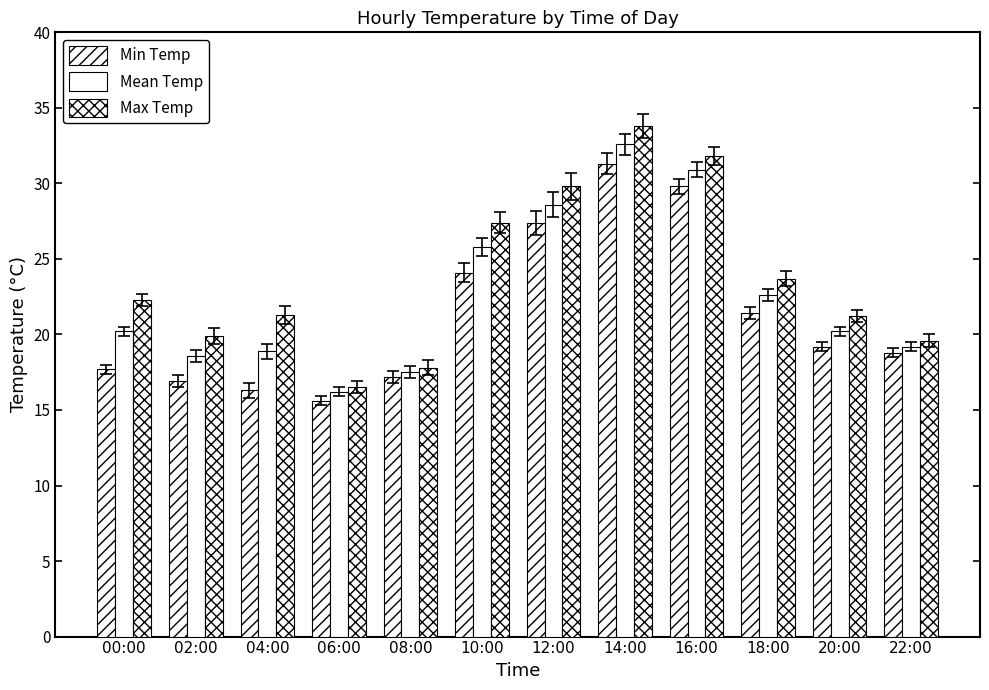

Does the chart contain any negative values?

No